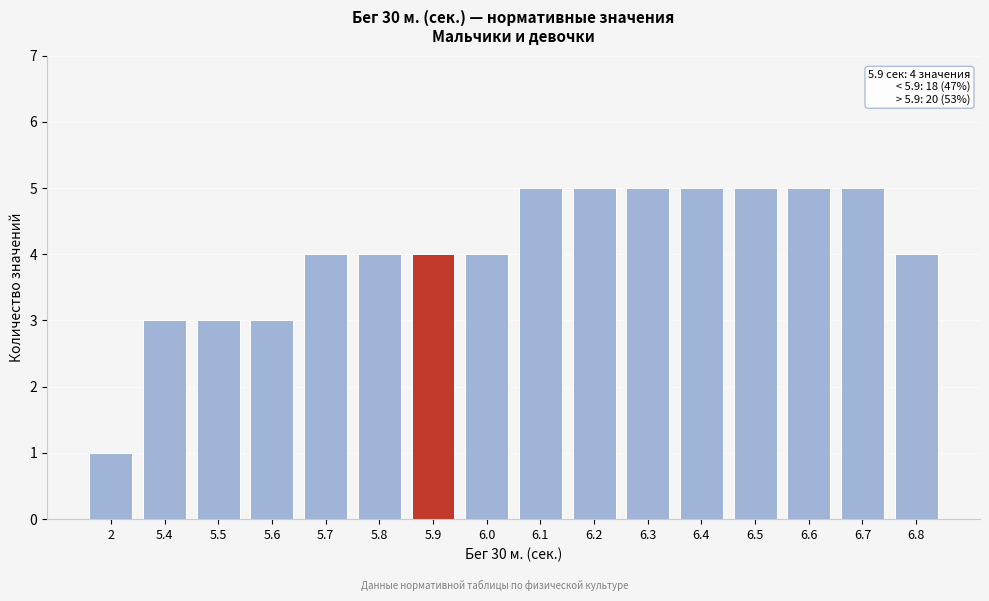

Reading left to right, list all the values displayed in this chart.

2=1	5.4=3	5.5=3	5.6=3	5.7=4	5.8=4	5.9=4	6.0=4	6.1=5	6.2=5	6.3=5	6.4=5	6.5=5	6.6=5	6.7=5	6.8=4